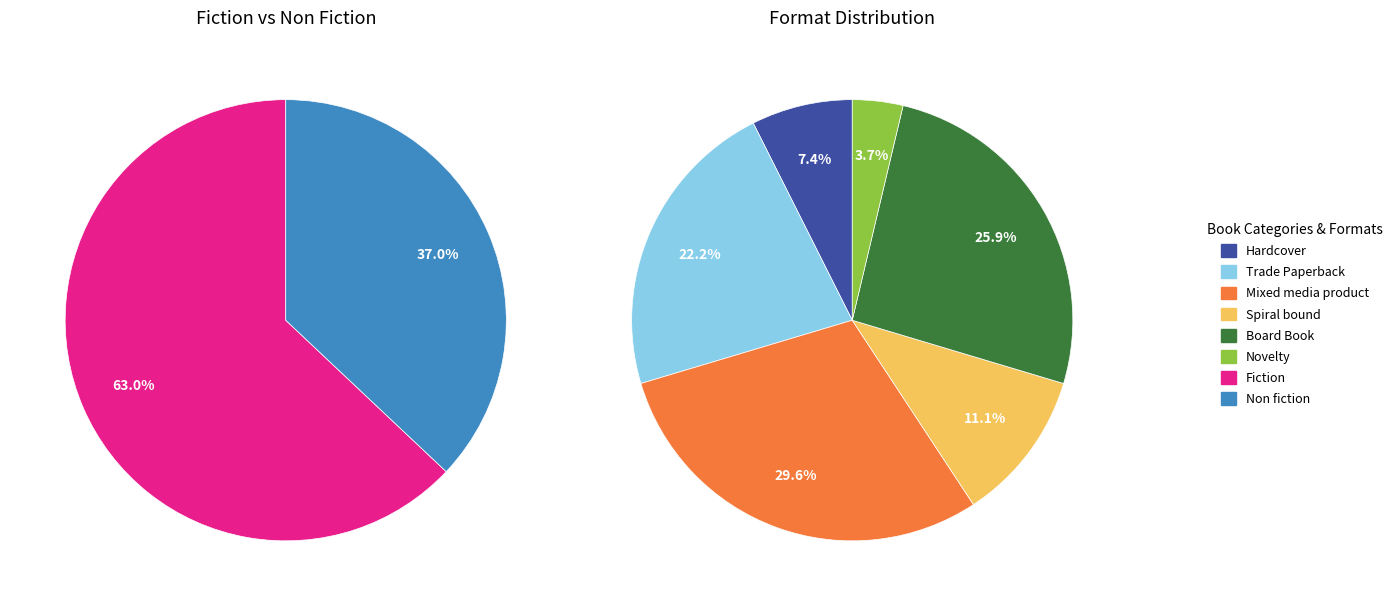

What percentage is the Fiction slice, to the nearest percent?

63%